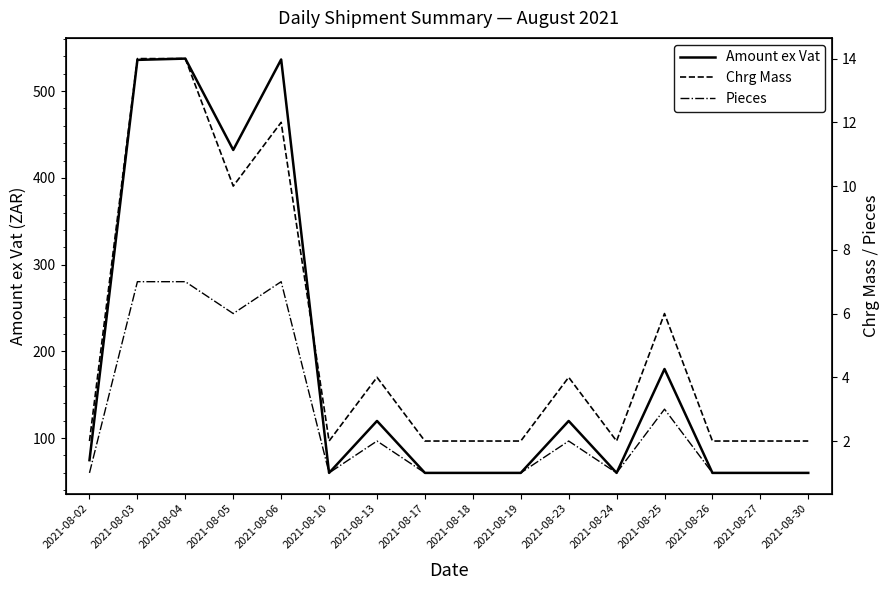

Is the value of Pieces at 2021-08-25 greater than the value of Chrg Mass at 2021-08-24?

Yes